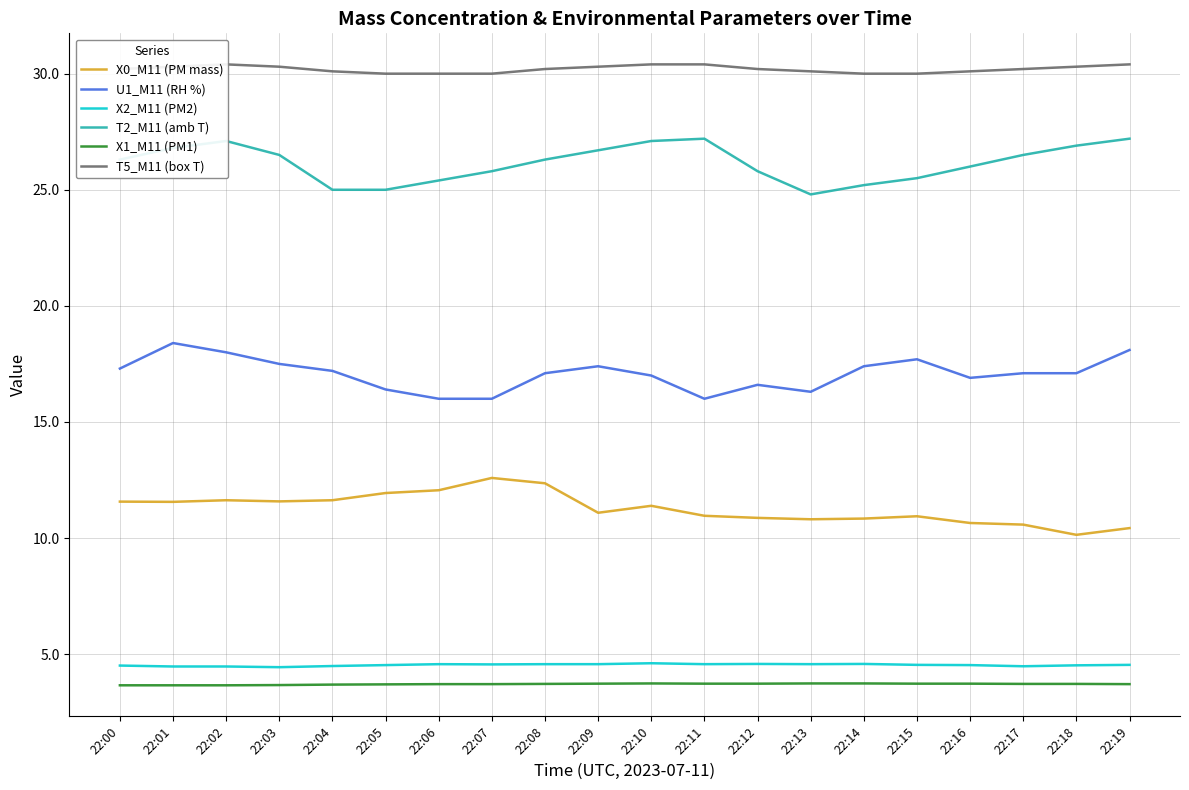

Reading left to right, what are all the values shown in this chart?

X0_M11 (PM mass): 11.6	11.6	11.6	11.6	11.6	11.9	12.1	12.6	12.4	11.1	11.4	11.0	10.9	10.8	10.8	10.9	10.7	10.6	10.1	10.4
U1_M11 (RH %): 17.3	18.4	18.0	17.5	17.2	16.4	16.0	16.0	17.1	17.4	17.0	16.0	16.6	16.3	17.4	17.7	16.9	17.1	17.1	18.1
X2_M11 (PM2): 4.5	4.5	4.5	4.4	4.5	4.5	4.6	4.6	4.6	4.6	4.6	4.6	4.6	4.6	4.6	4.5	4.5	4.5	4.5	4.5
T2_M11 (amb T): 26.3	26.8	27.1	26.5	25.0	25.0	25.4	25.8	26.3	26.7	27.1	27.2	25.8	24.8	25.2	25.5	26.0	26.5	26.9	27.2
X1_M11 (PM1): 3.7	3.7	3.7	3.7	3.7	3.7	3.7	3.7	3.7	3.7	3.7	3.7	3.7	3.7	3.7	3.7	3.7	3.7	3.7	3.7
T5_M11 (box T): 30.2	30.3	30.4	30.3	30.1	30.0	30.0	30.0	30.2	30.3	30.4	30.4	30.2	30.1	30.0	30.0	30.1	30.2	30.3	30.4